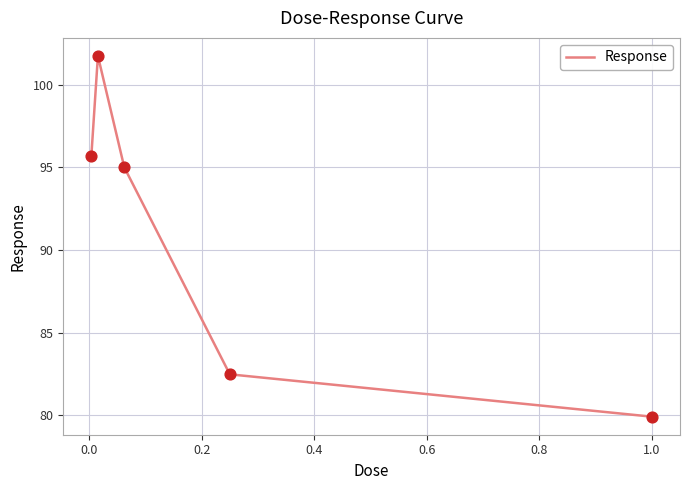

What is the minimum value shown in the chart?

79.9